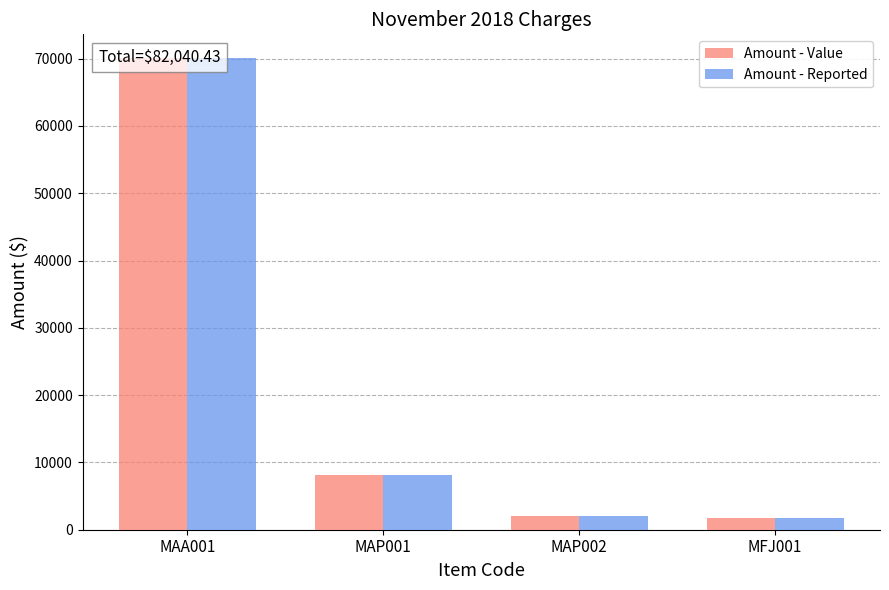

List the labels in order of Amount - Reported value, largest first.

MAA001, MAP001, MAP002, MFJ001